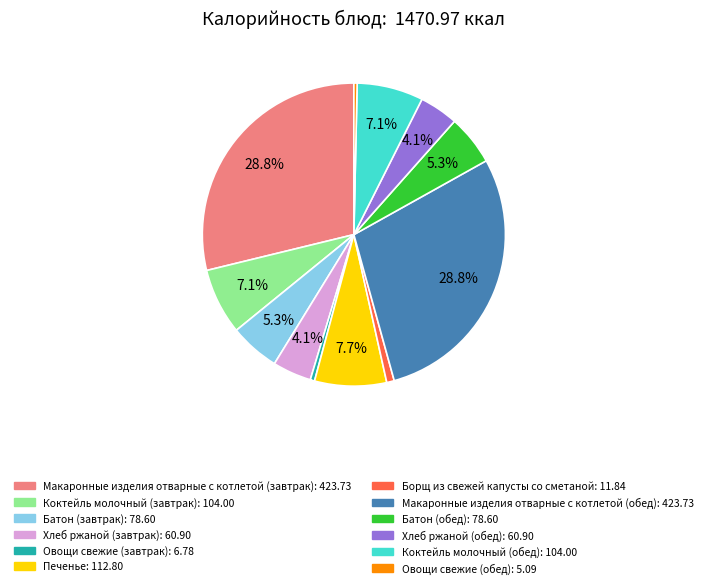

What is the ratio of the value at Батон (обед) to the value at Овощи свежие (обед)?

15.4